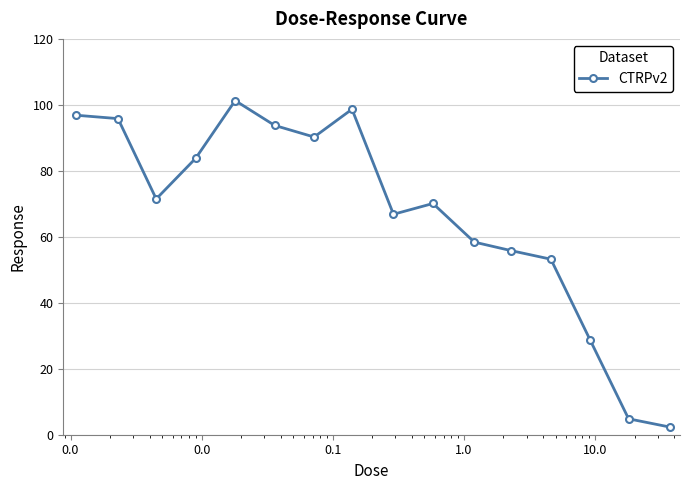

What is the greatest value displayed?

101.3